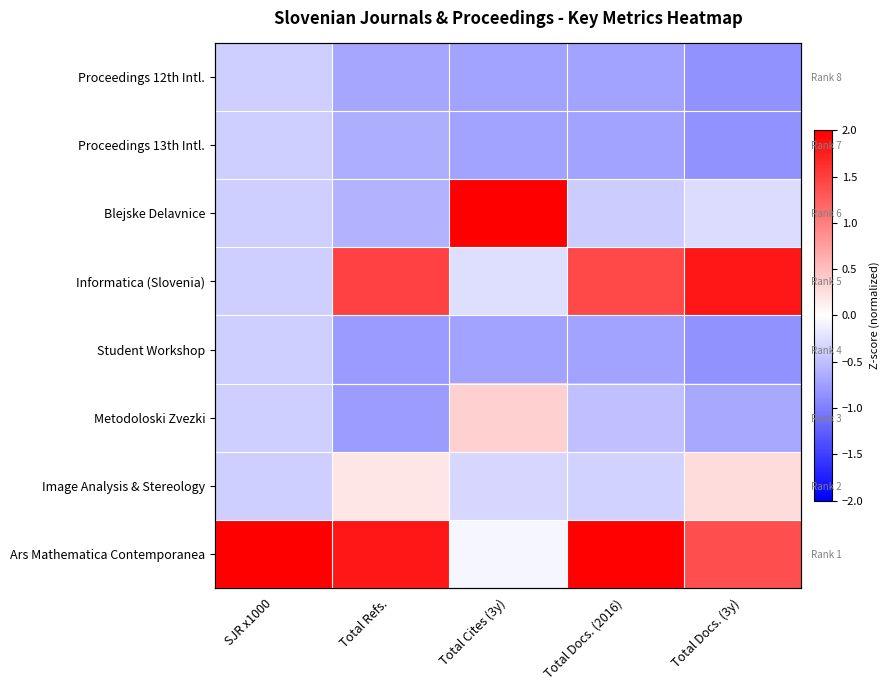

Is the value of Student Workshop at Total Docs. (2016) greater than the value of Blejske Delavnice at Total Cites (3y)?

No